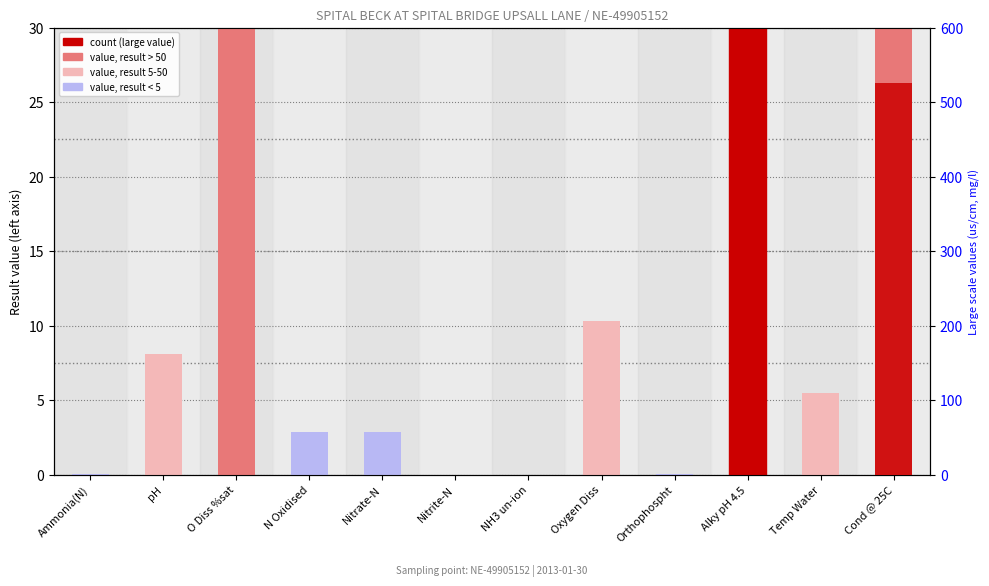

What position from the left is O Diss %sat?

3